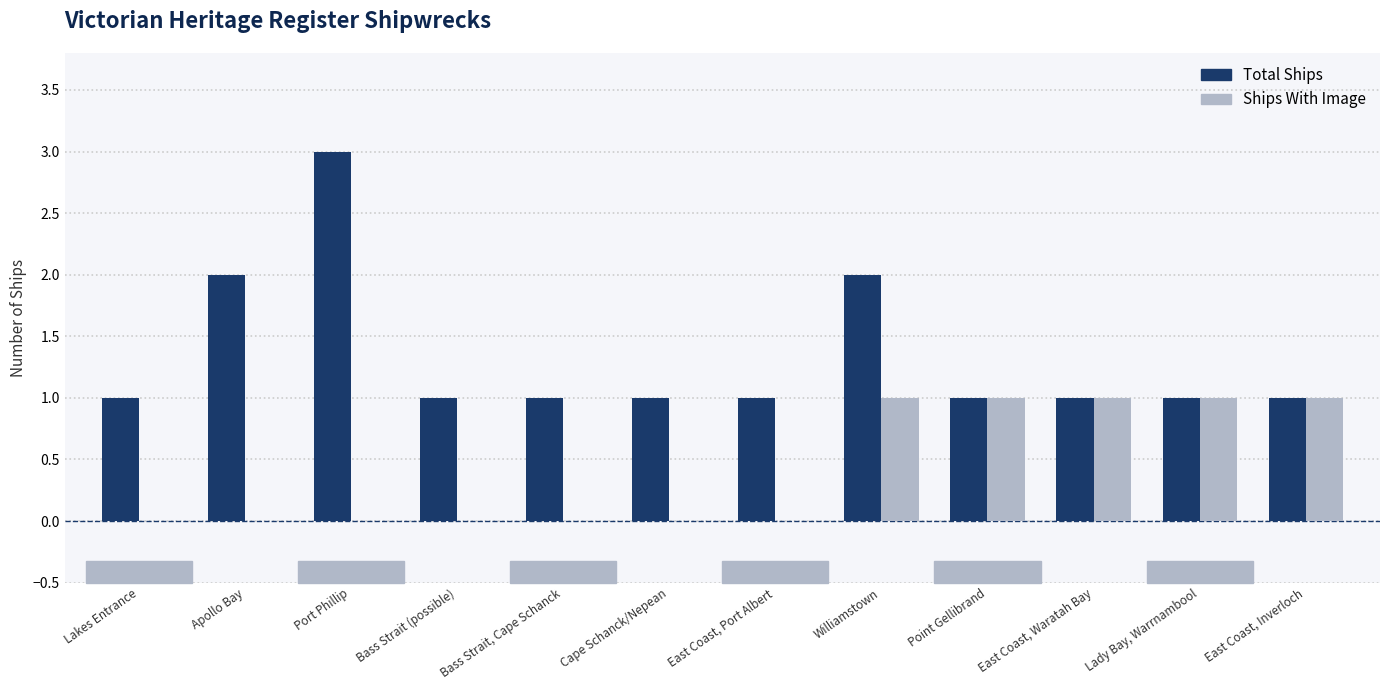

The value of Ships With Image at Point Gellibrand is 0. True or false?

False